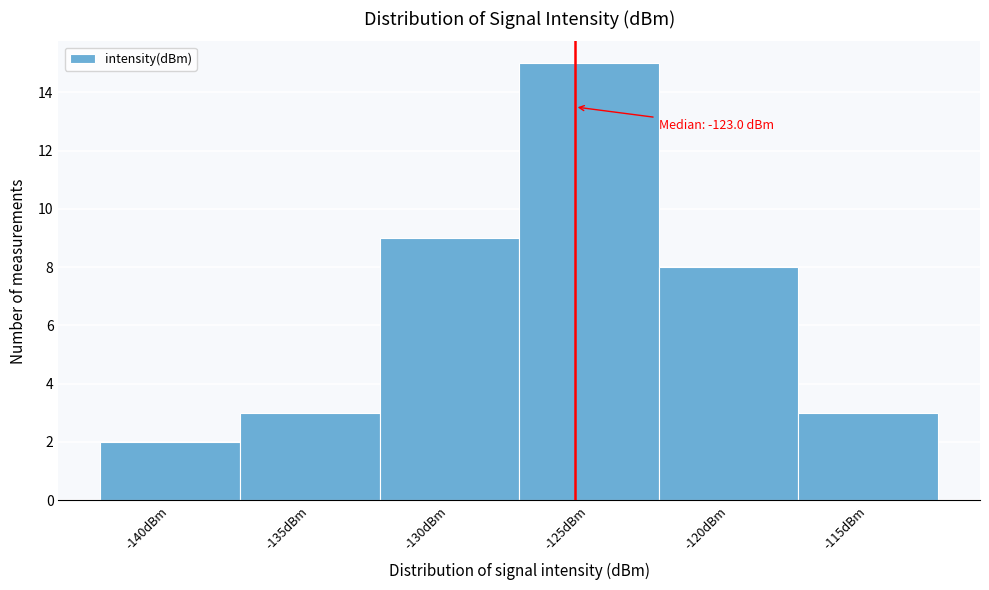

Reading right to left, extract all data points from this chart.

3	8	15	9	3	2